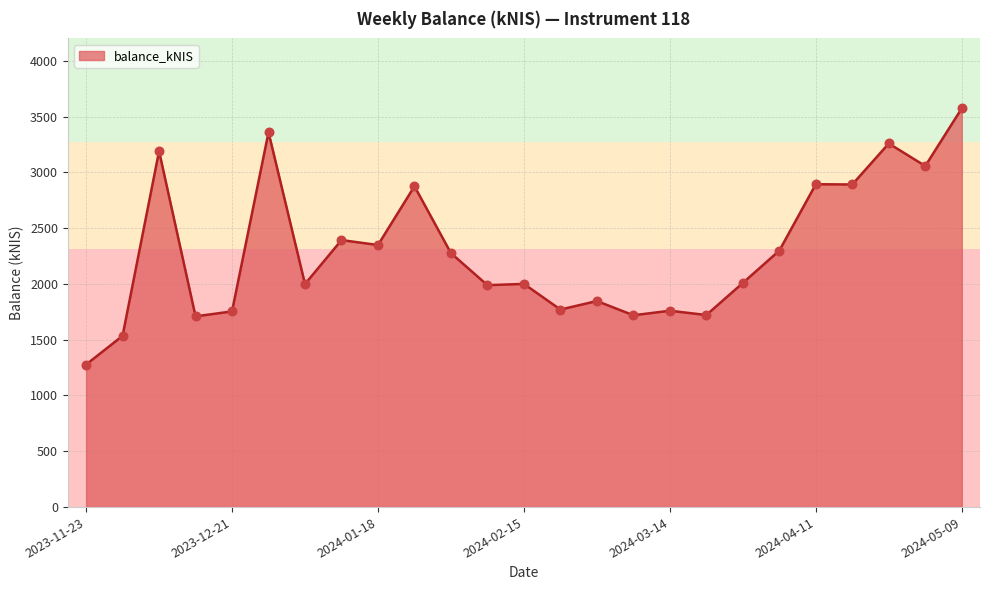

What is the greatest value displayed?

3573.0